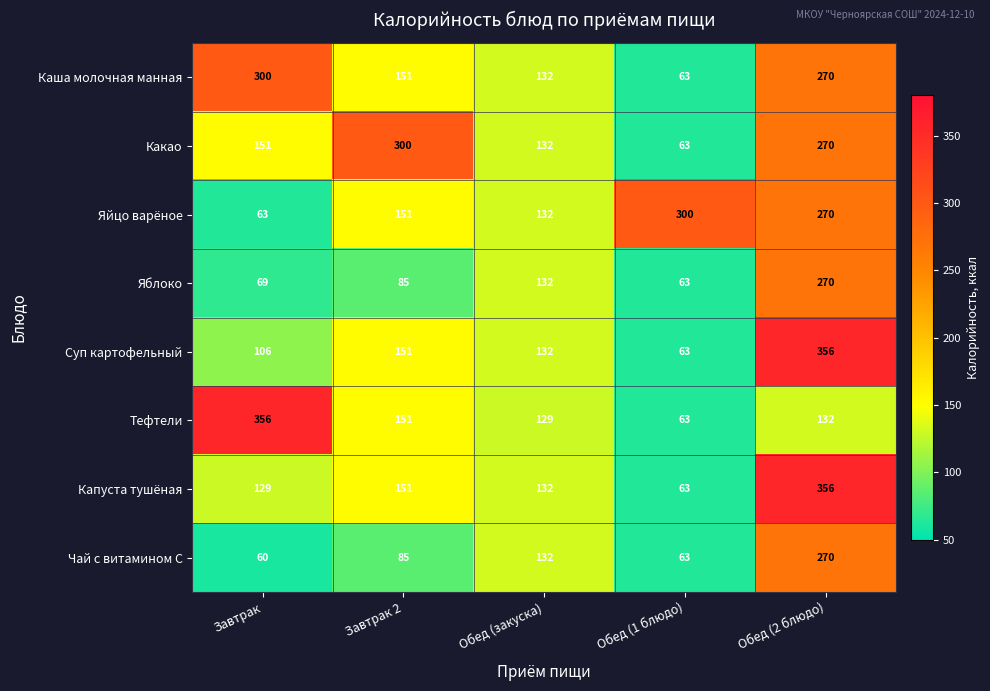

At how many categories does at least one series exceed 124?

5